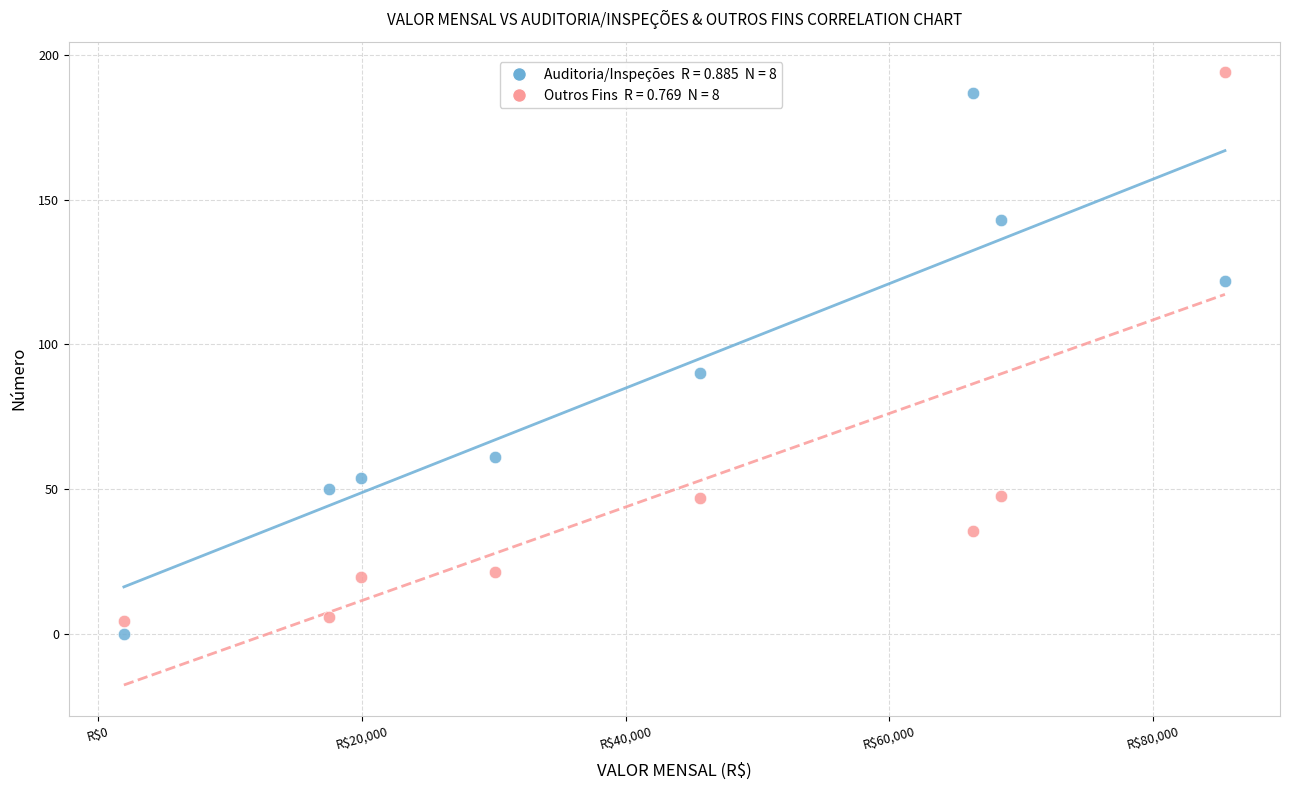

Across all series, what Y value is closest to 97?

90.0